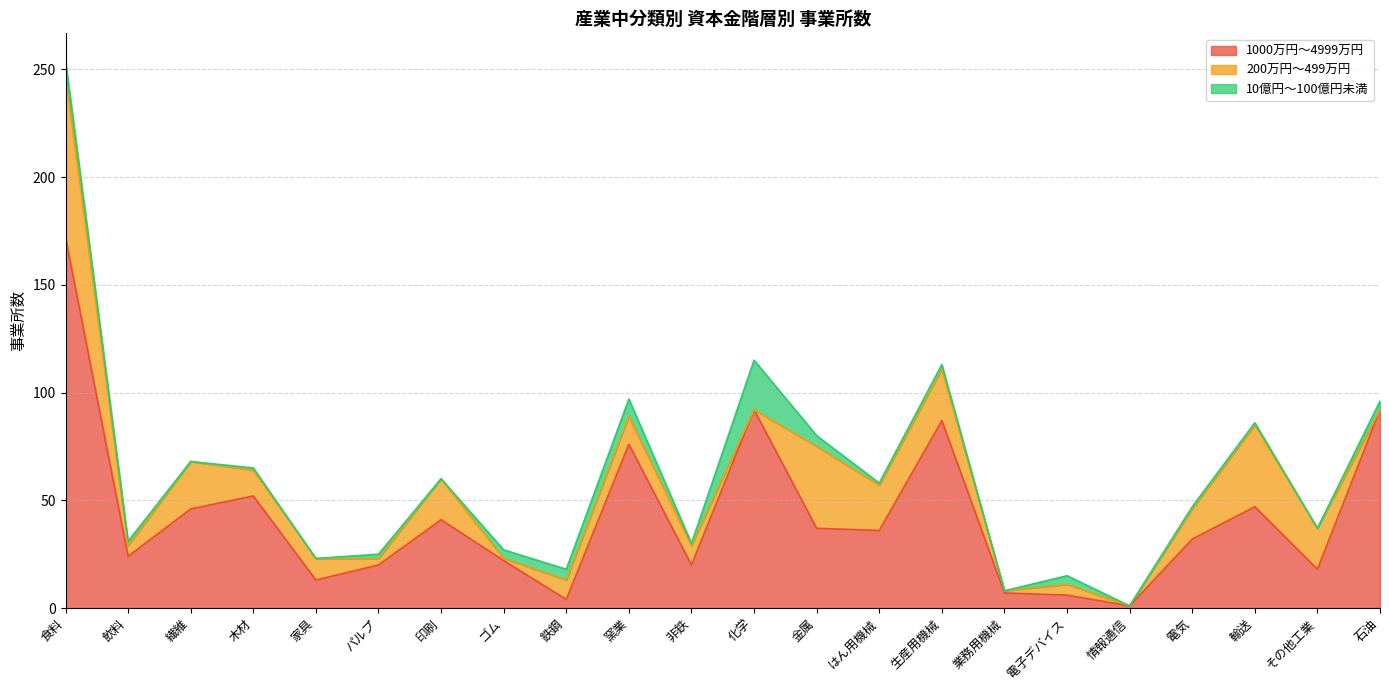

What is the difference between the maximum and minimum values in the 200万円～499万円 series?

75